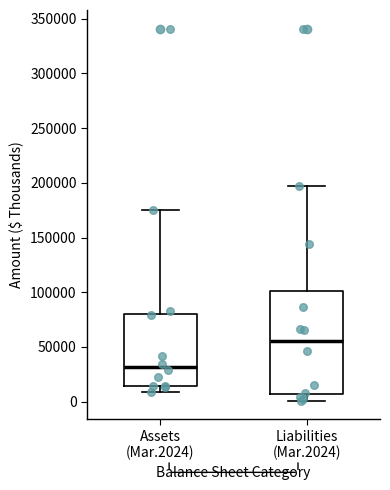

Reading left to right, transcribe this box plot: for each box, give where its median line is, the range the box spans, and where its two whiskers end, as read against the y-axis. The values are not printed on the chart, so give them approximately, as read against the axis.

Assets (Mar.2024): median 30000, box 15000 to 80000, whiskers 10000 to 175000
Liabilities (Mar.2024): median 55000, box 5000 to 100000, whiskers 0 to 195000